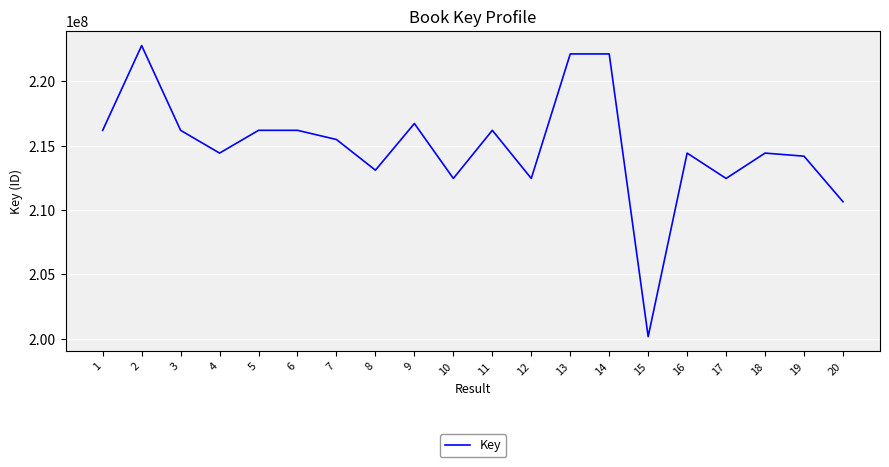

What is the smallest value displayed?

200164485